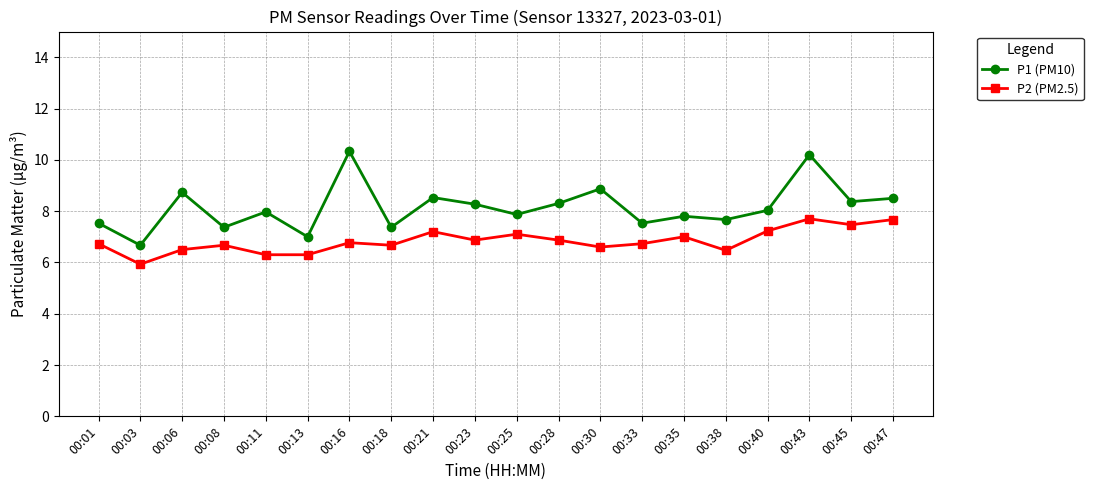

How many distinct data groups are displayed?

2